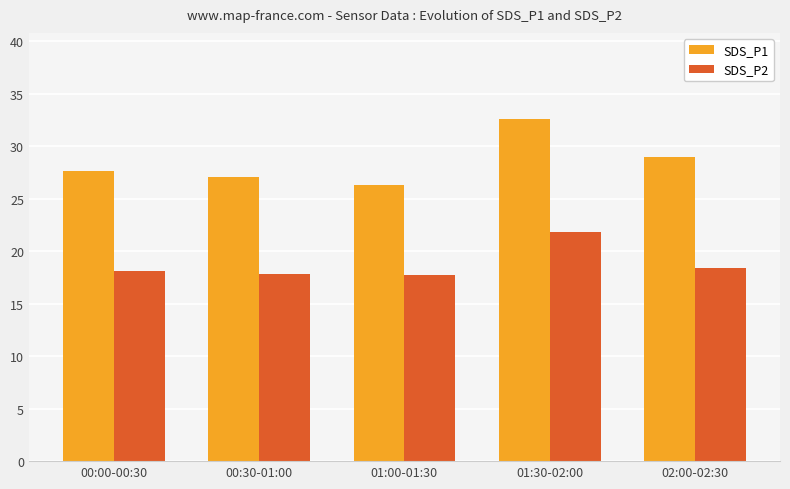

The SDS_P2 series shows 36.1 at 01:30-02:00. True or false?

False